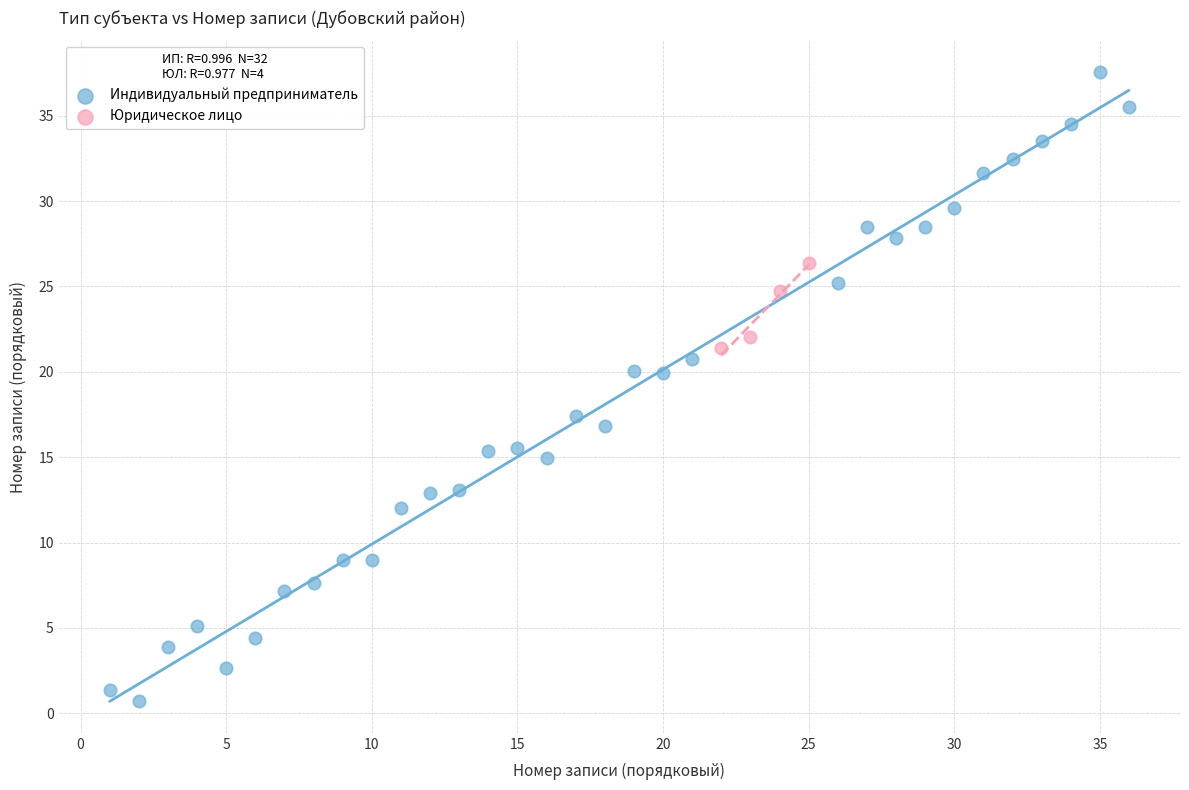

Which series reaches the maximum Y coordinate?

Индивидуальный предприниматель